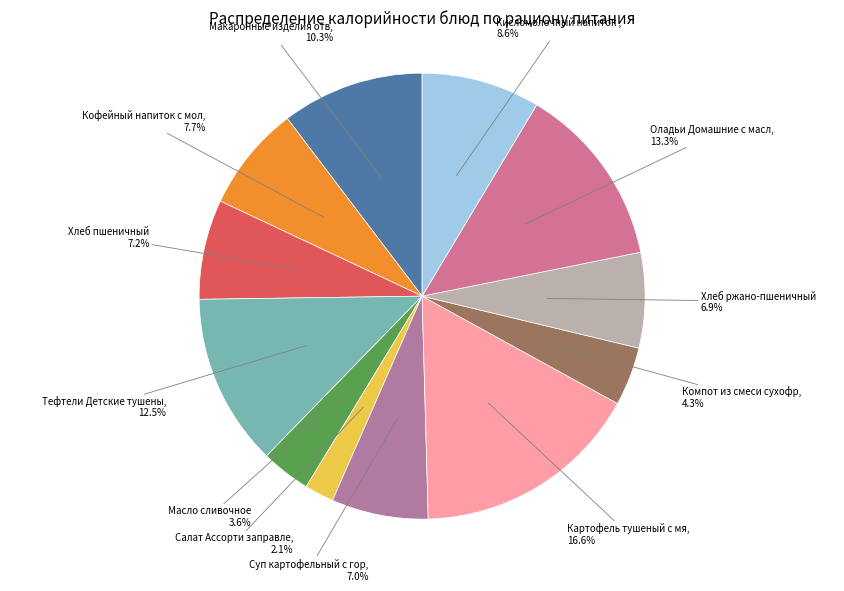

To the nearest percent, what is the average slice percentage?

8%